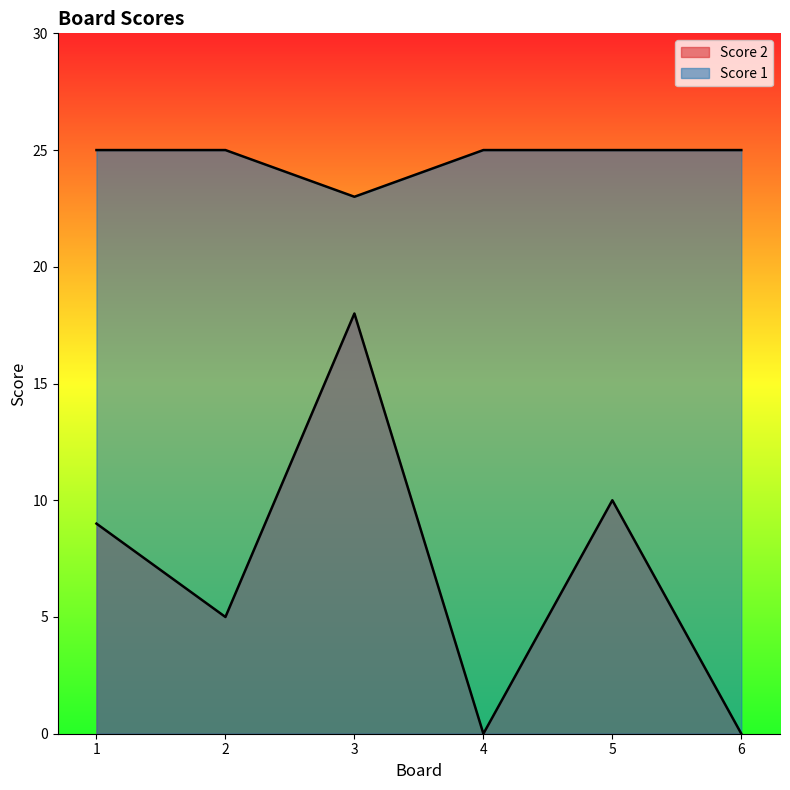

Is the value of Score 1 at 4 greater than the value of Score 2 at 3?

Yes